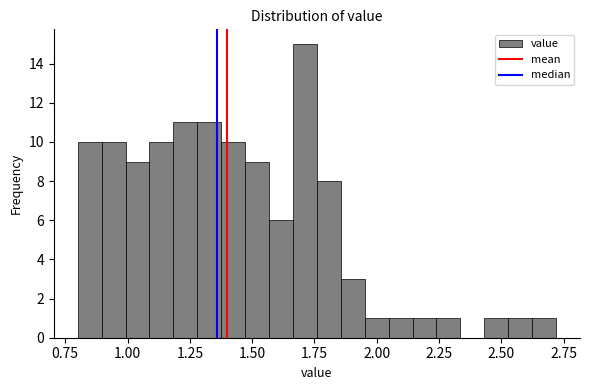

Around what value on the x-axis is the tallest bar? Give the approximate position of its centre, as read against the axis.

1.70